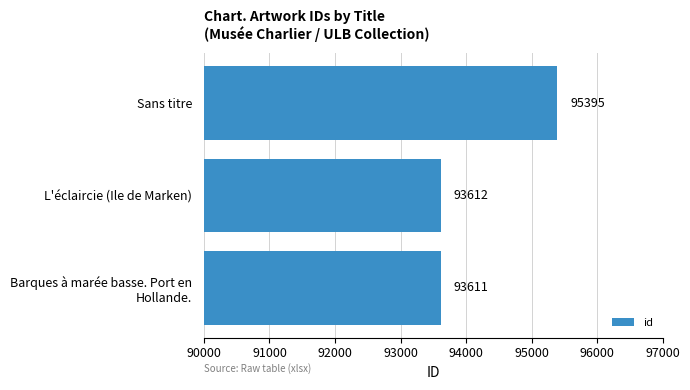

Reading bottom to top, list all the values displayed in this chart.

93611	93612	95395